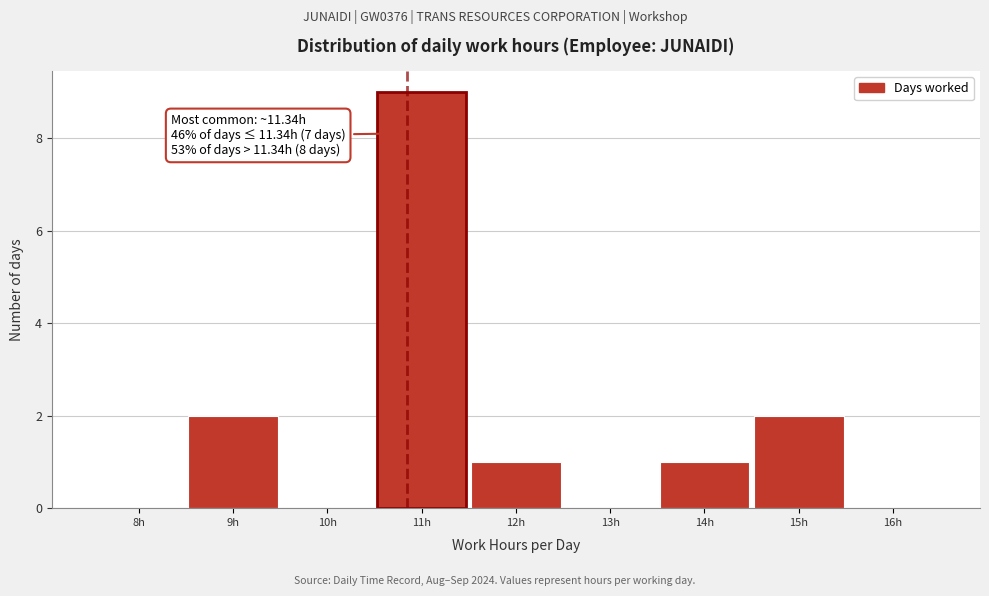

Reading right to left, list all the values displayed in this chart.

16h=0	15h=2	14h=1	13h=0	12h=1	11h=9	10h=0	9h=2	8h=0